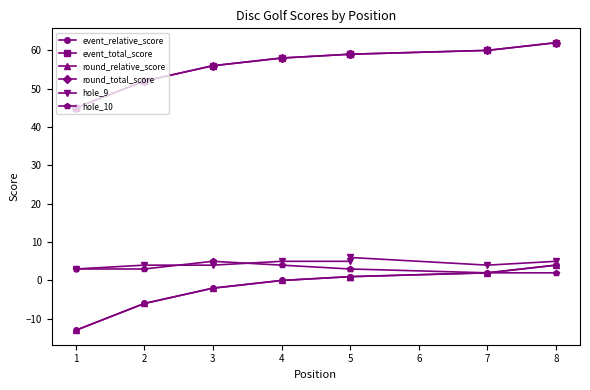

List the series in order of their peak value, highest first.

event_total_score, round_total_score, hole_9, hole_10, event_relative_score, round_relative_score